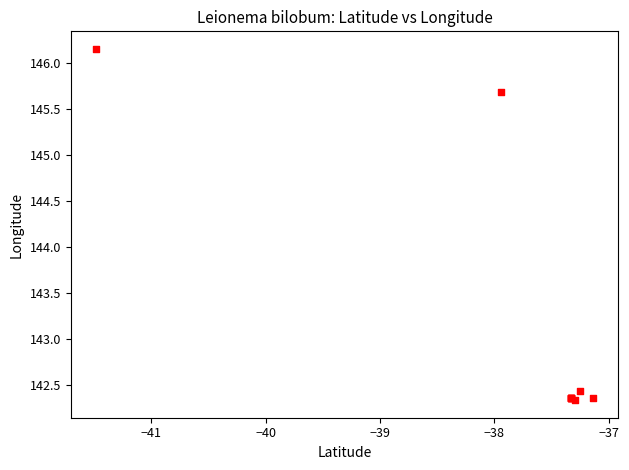

What Y value in the scatter plot is closest to 144?

142.4